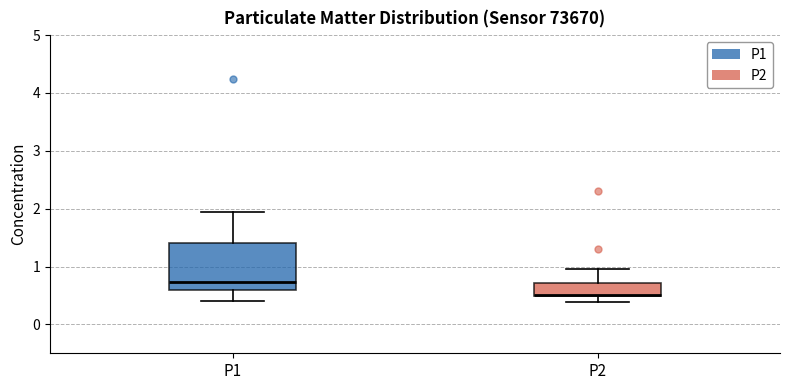

Reading left to right, transcribe this box plot: for each box, give where its median line is, the range the box spans, and where its two whiskers end, as read against the y-axis. The values are not printed on the chart, so give them approximately, as read against the axis.

P1: median 0.7, box 0.6 to 1.4, whiskers 0.4 to 2.0
P2: median 0.5, box 0.5 to 0.7, whiskers 0.4 to 1.0